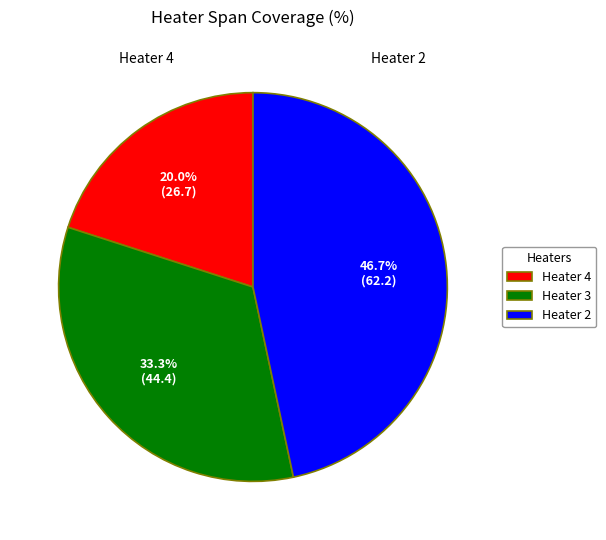

Is it true that Heater 4 is 20% of the pie?

True